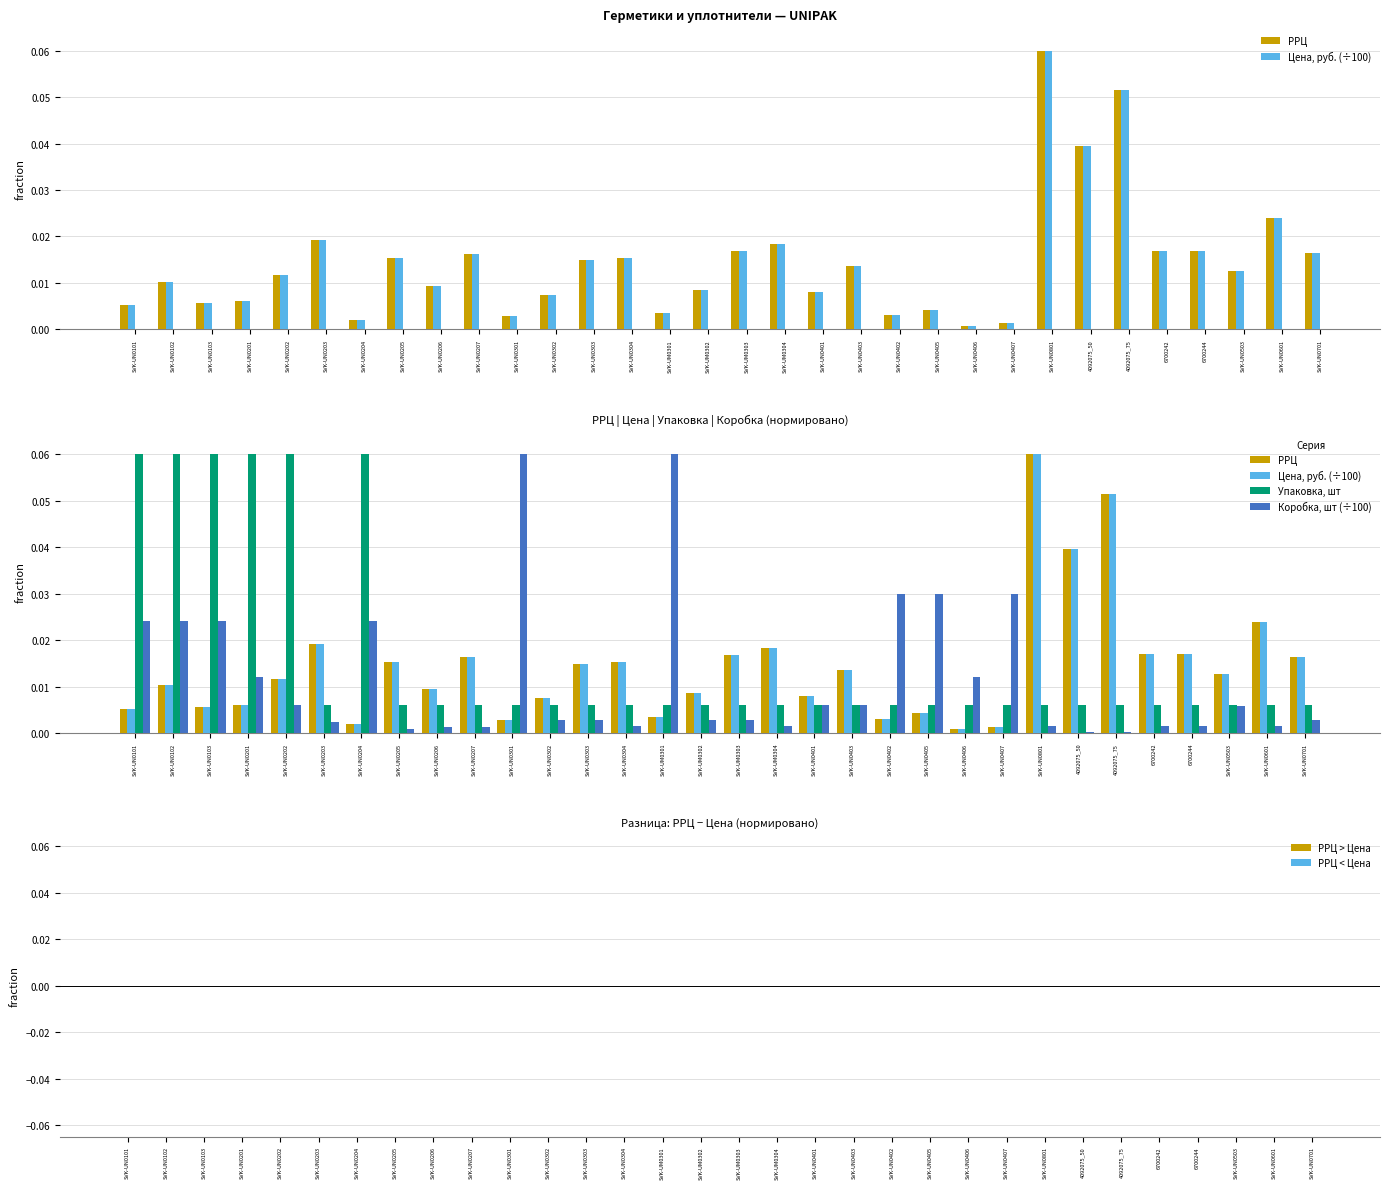

The Цена, руб. (÷100) series shows 0.0 at SVK-UN0405. True or false?

False